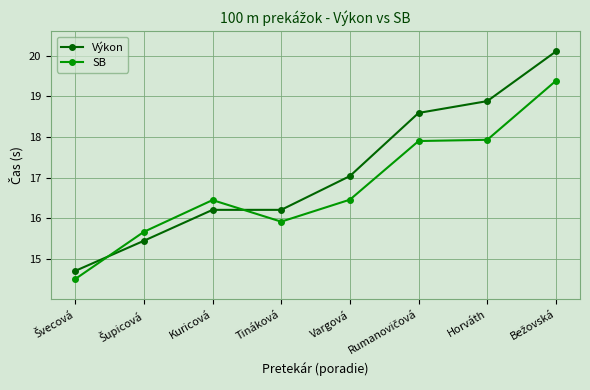

What is the sum of all Výkon values?

137.2